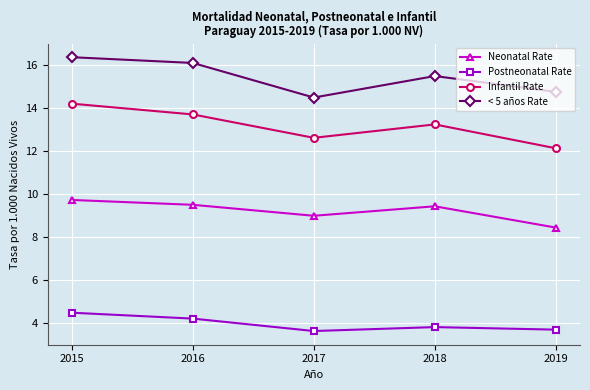

Is it true that Infantil Rate equals 19.3 at 2017?

False